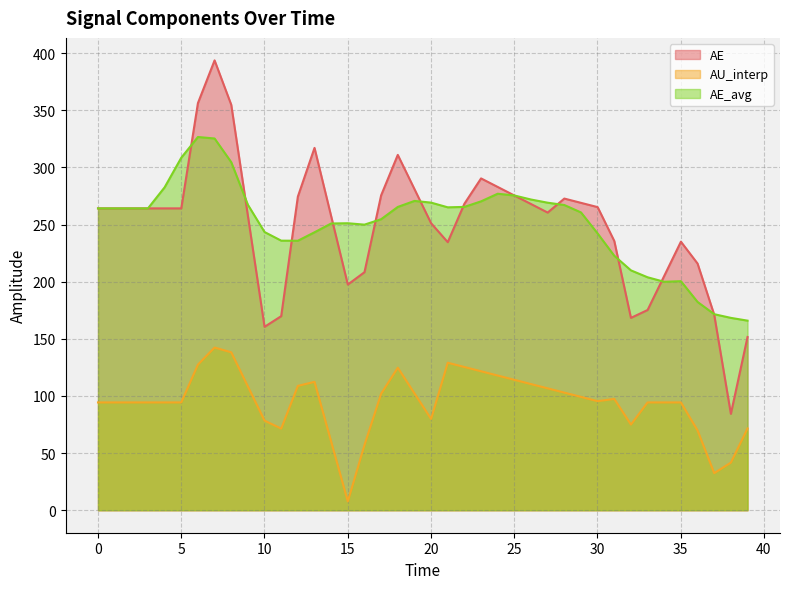

At which category does AE_avg reach its first local peak?

6.004169562195969